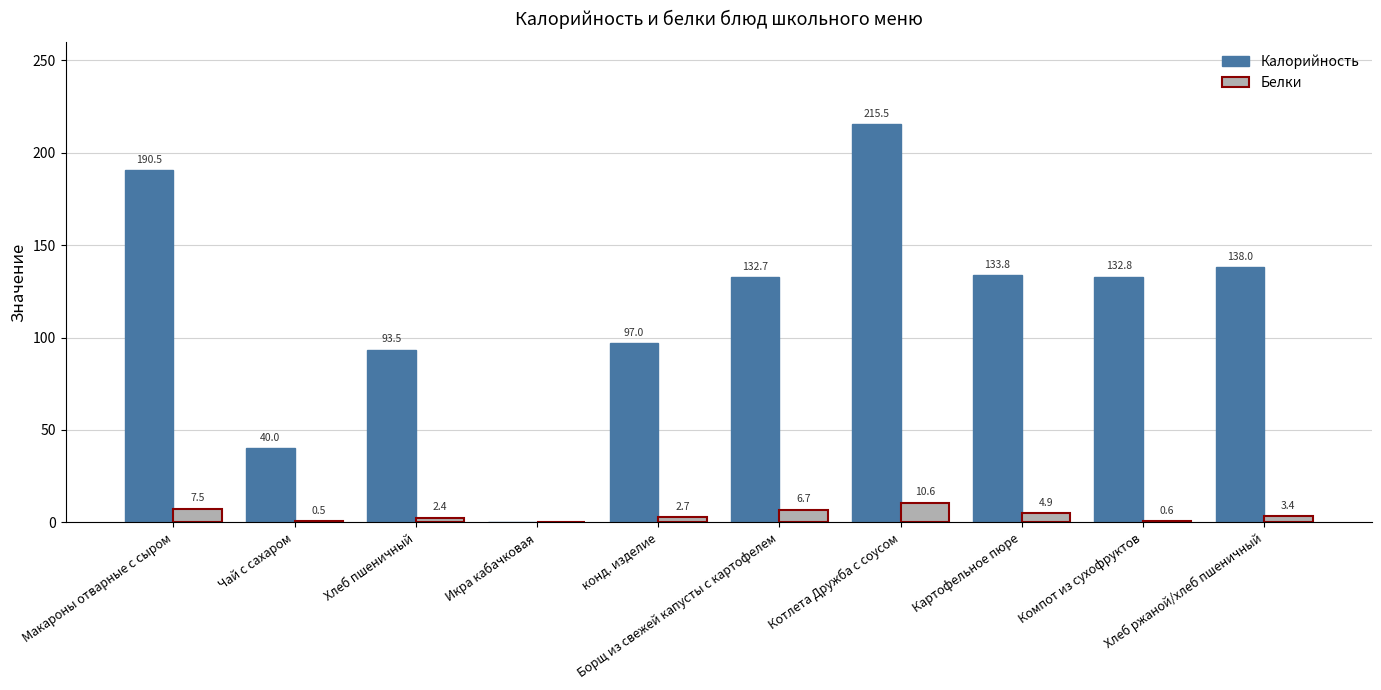

Is it true that Калорийность equals 44.8 at конд. изделие?

False